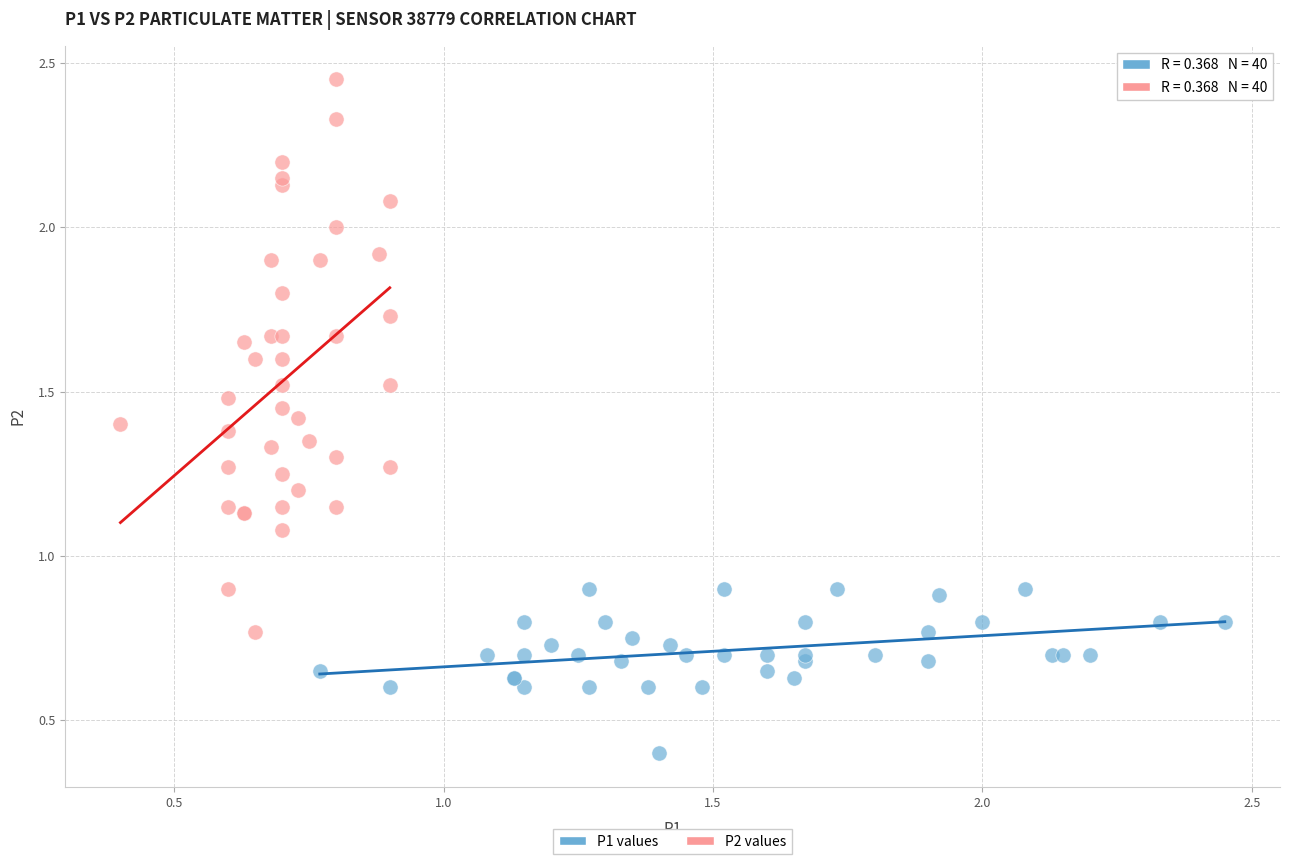

Which series contains the lowest Y value?

P1 values